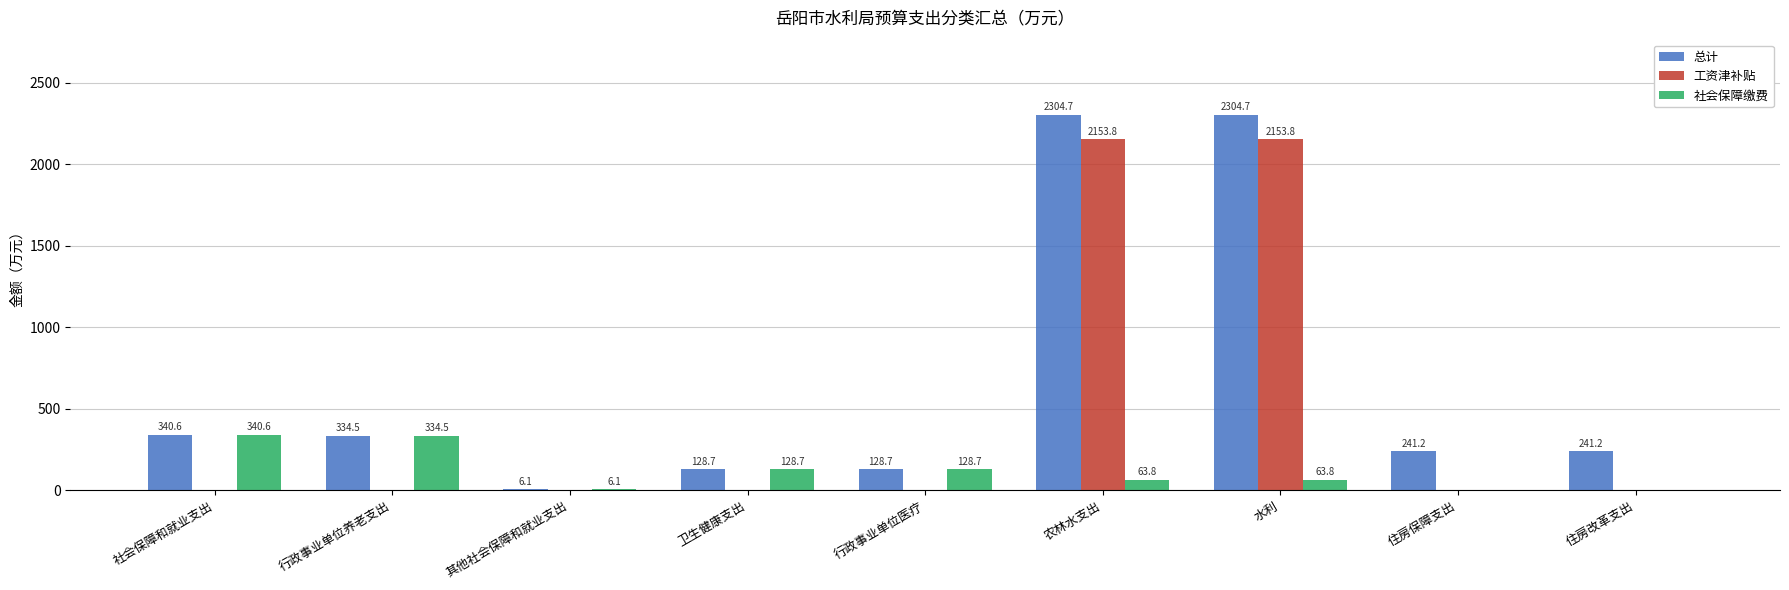

Where does the 总计 series first go above 241?

社会保障和就业支出